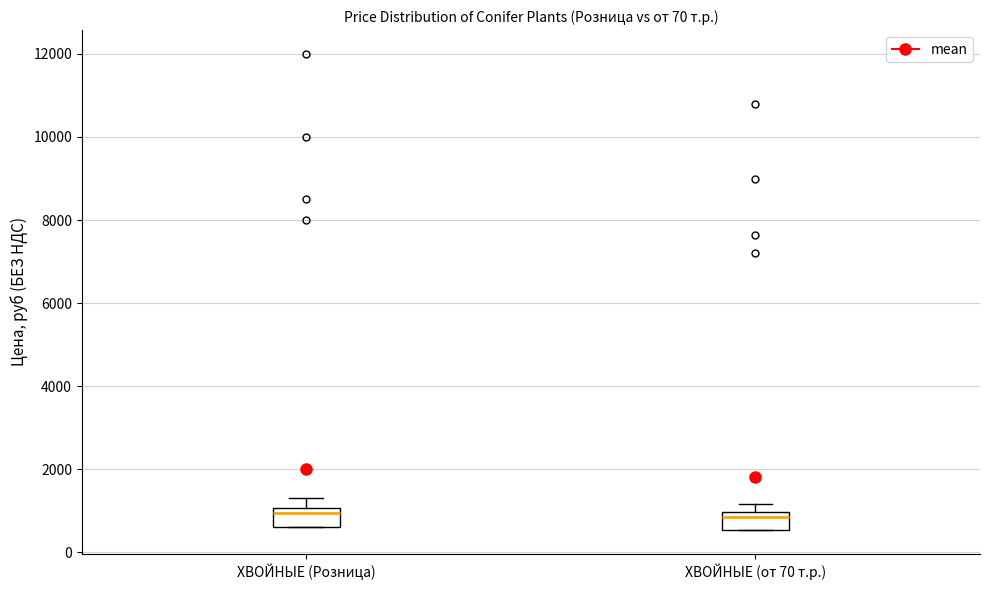

Where is the lower edge of the box for ХВОЙНЫЕ (от 70 т.р.) on the y-axis? The values are not printed on the chart, so give them approximately, as read against the axis.

600